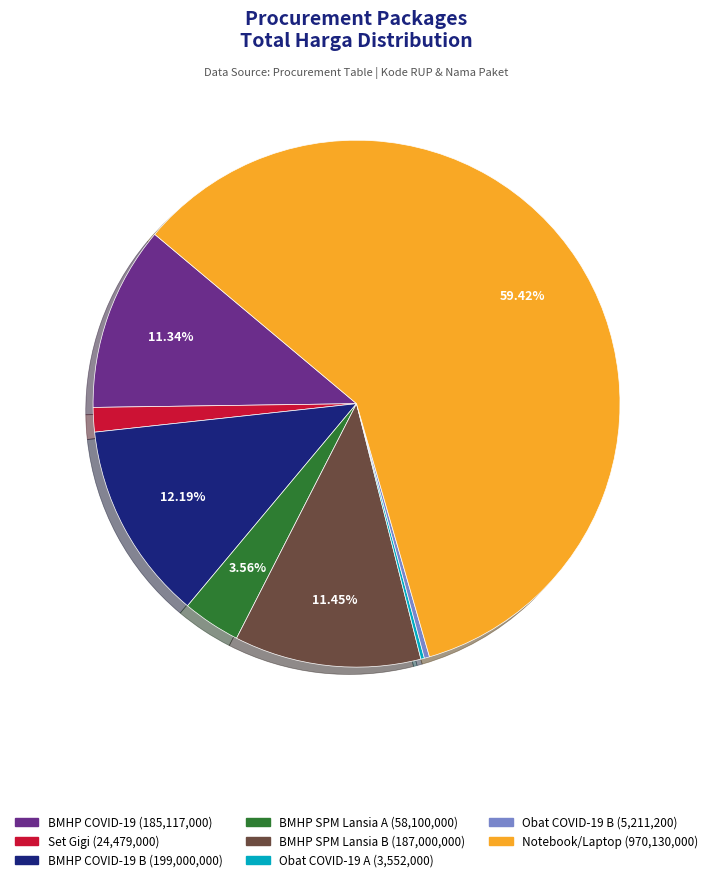

Does any single category account for the majority?

Yes